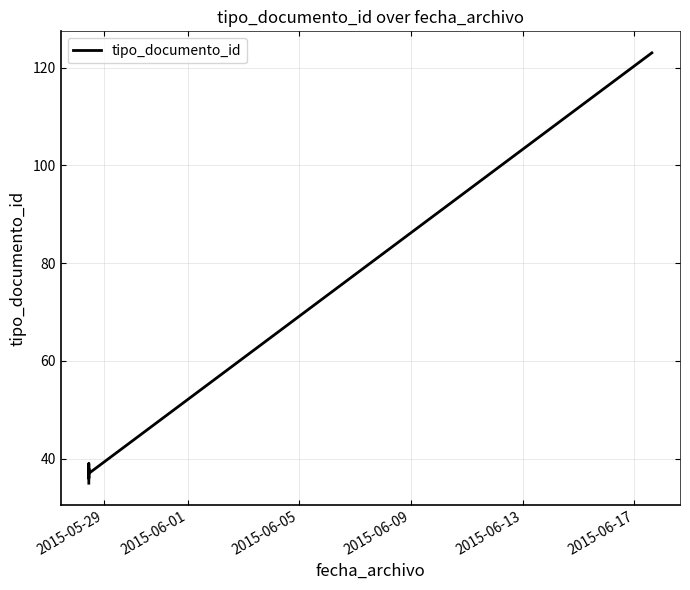

Which category has the lowest value across all series?

2015-05-29